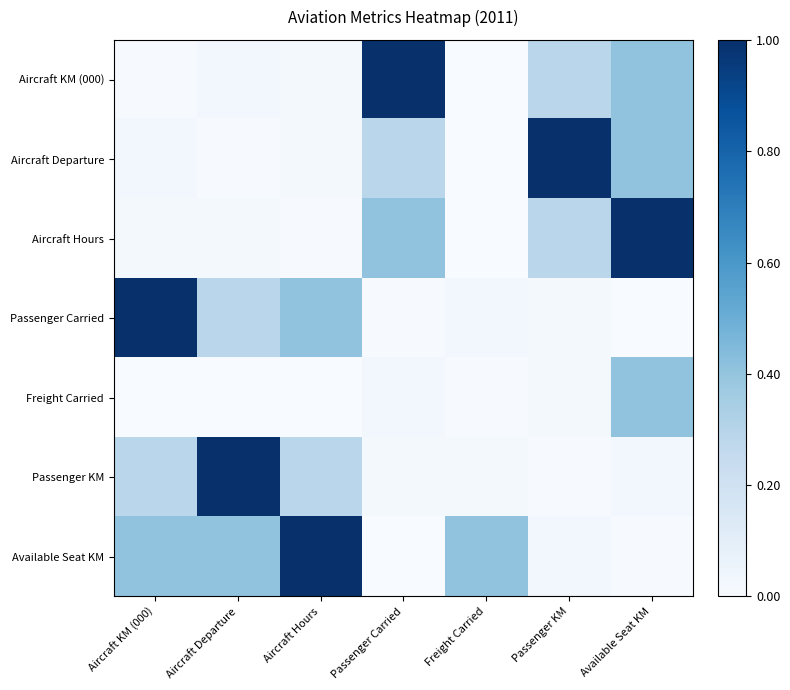

Reading right to left, transcribe all the data shown in this chart.

Aircraft KM (000): Available Seat KM=0.4	Passenger KM=0.3	Freight Carried=0.0	Passenger Carried=1.0	Aircraft Hours=0.0	Aircraft Departure=0.0	Aircraft KM (000)=0.0
Aircraft Departure: Available Seat KM=0.4	Passenger KM=1.0	Freight Carried=0.0	Passenger Carried=0.3	Aircraft Hours=0.0	Aircraft Departure=0.0	Aircraft KM (000)=0.0
Aircraft Hours: Available Seat KM=1.0	Passenger KM=0.3	Freight Carried=0.0	Passenger Carried=0.4	Aircraft Hours=0.0	Aircraft Departure=0.0	Aircraft KM (000)=0.0
Passenger Carried: Available Seat KM=0.0	Passenger KM=0.0	Freight Carried=0.0	Passenger Carried=0.0	Aircraft Hours=0.4	Aircraft Departure=0.3	Aircraft KM (000)=1.0
Freight Carried: Available Seat KM=0.4	Passenger KM=0.0	Freight Carried=0.0	Passenger Carried=0.0	Aircraft Hours=0.0	Aircraft Departure=0.0	Aircraft KM (000)=0.0
Passenger KM: Available Seat KM=0.0	Passenger KM=0.0	Freight Carried=0.0	Passenger Carried=0.0	Aircraft Hours=0.3	Aircraft Departure=1.0	Aircraft KM (000)=0.3
Available Seat KM: Available Seat KM=0.0	Passenger KM=0.0	Freight Carried=0.4	Passenger Carried=0.0	Aircraft Hours=1.0	Aircraft Departure=0.4	Aircraft KM (000)=0.4